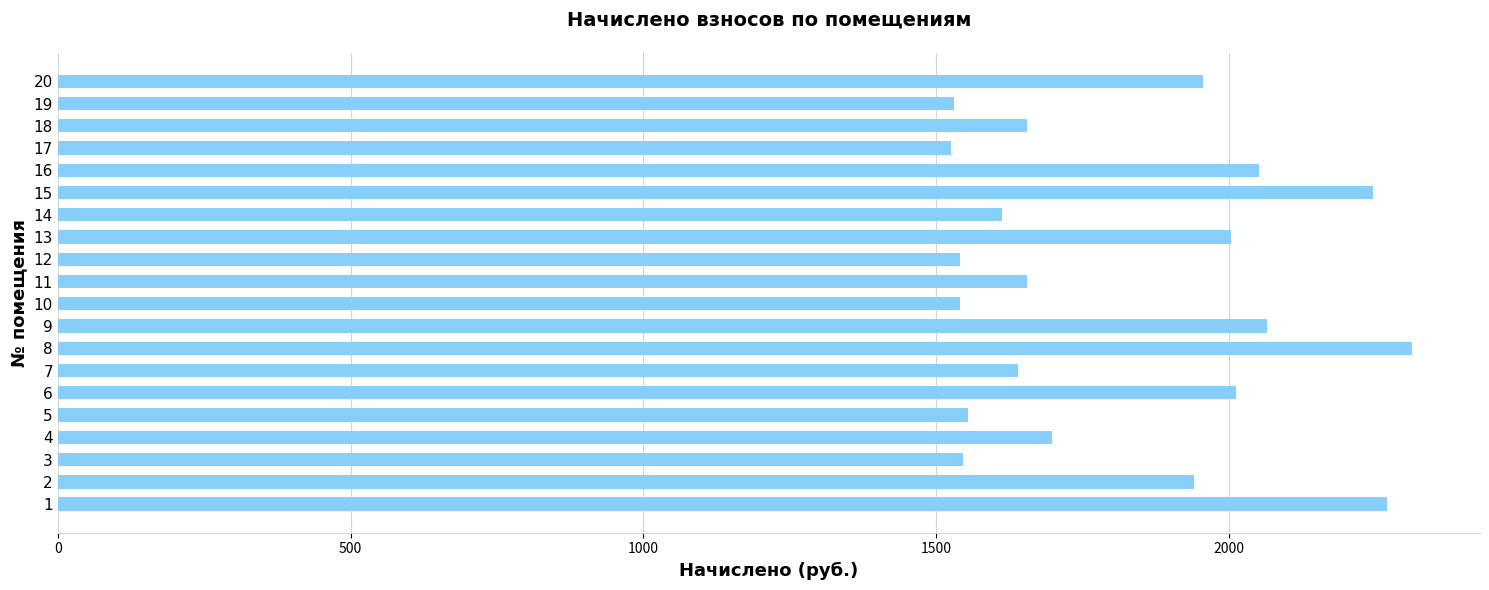

Count the number of data series in this chart.

1